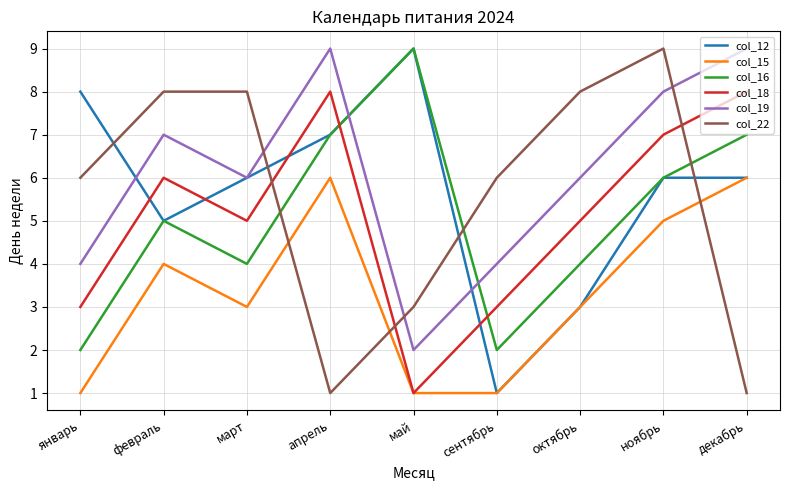

What is the difference between the highest and lowest values at март?

5